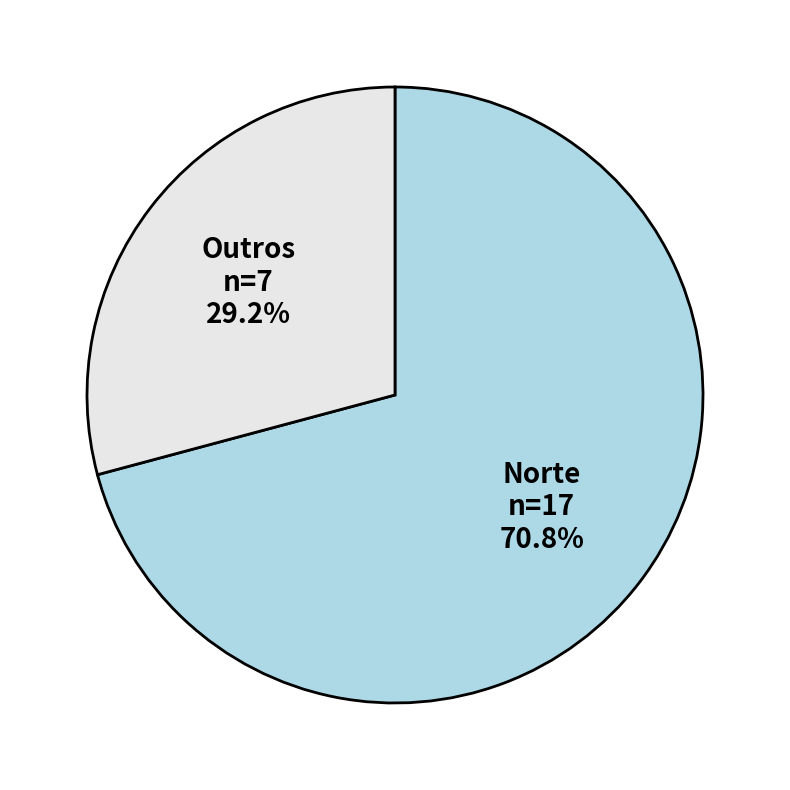

Which slice represents more than half of the pie?

Norte